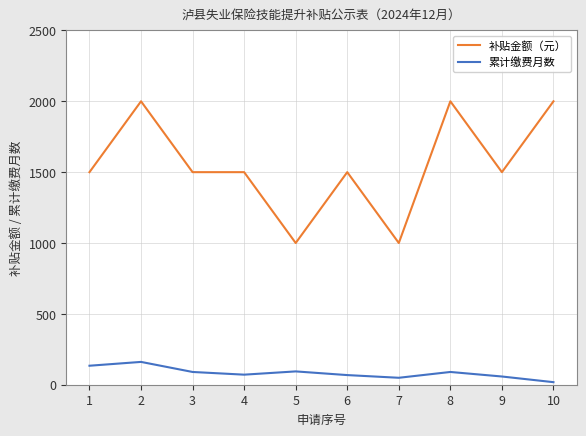

Where is the first local maximum for 补贴金额（元）?

2